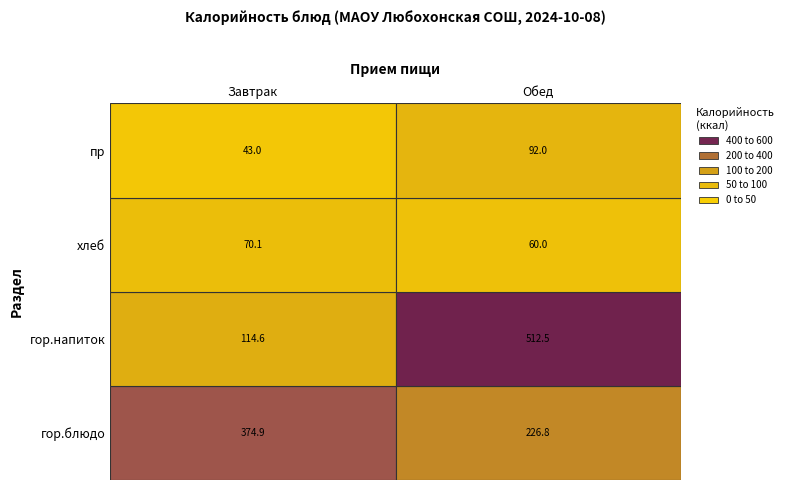

Is the value of Обед at гор.блюдо greater than the value of Завтрак at хлеб?

Yes